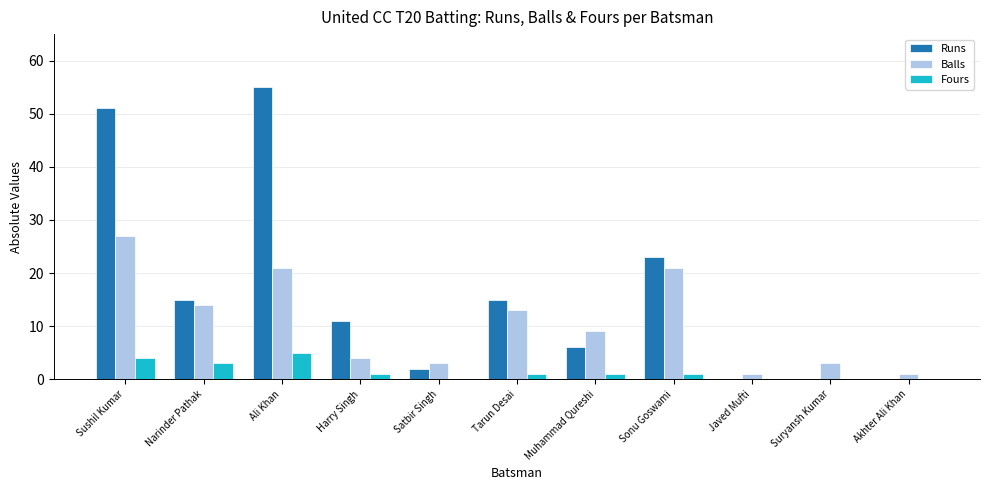

Between Satbir Singh and Sonu Goswami, which series saw the biggest shift?

Runs